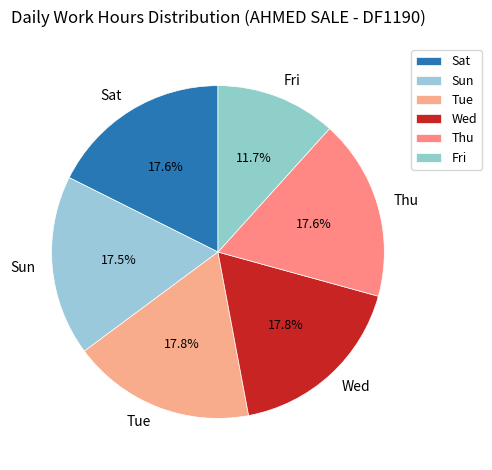

Which category has the smallest portion of the pie?

Fri